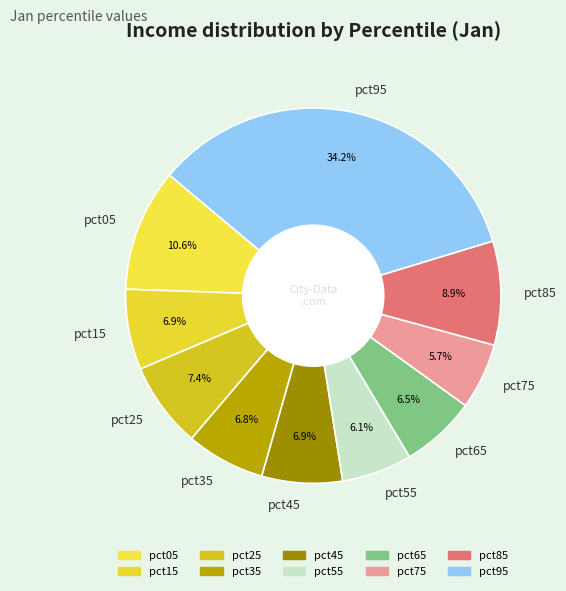

How many segments does this pie chart have?

10